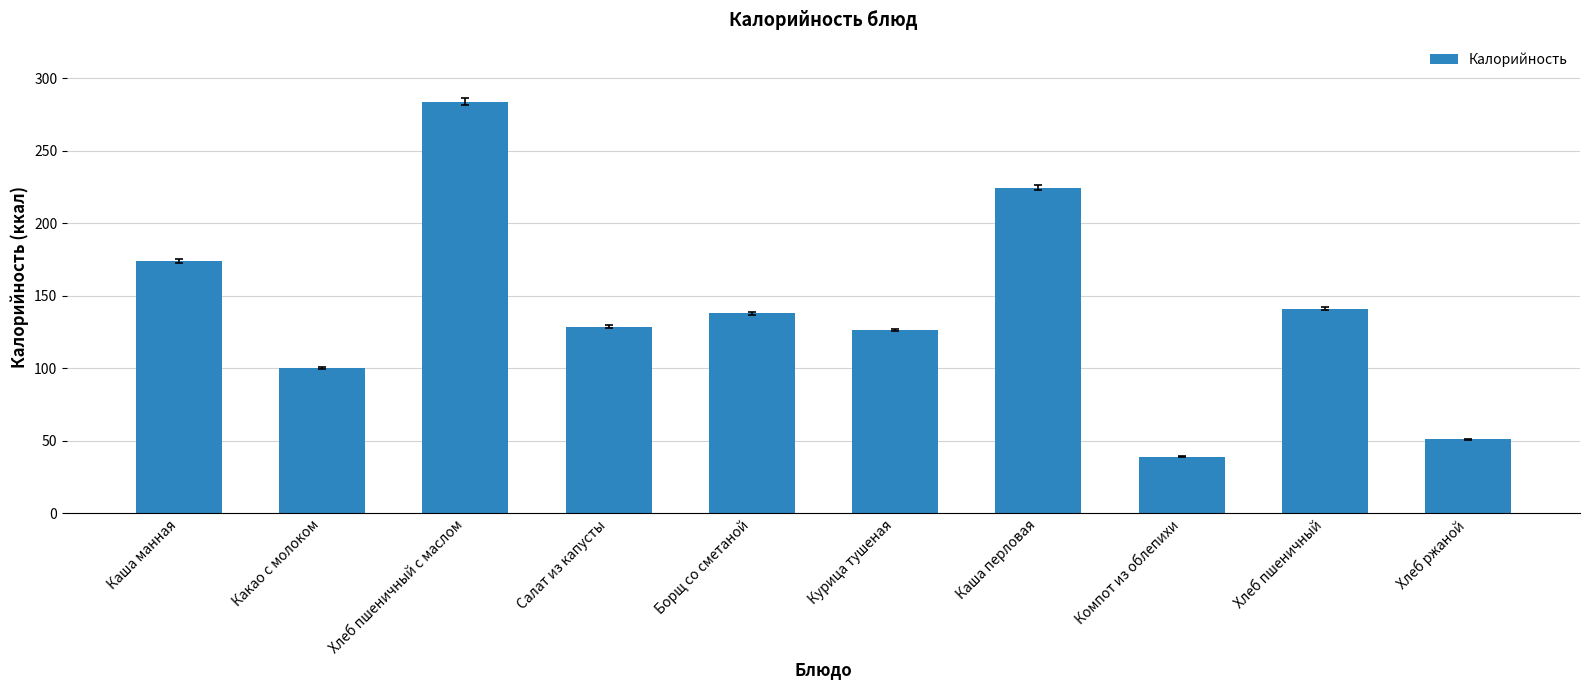

At which category does the chart reach its peak across all series?

Хлеб пшеничный с маслом